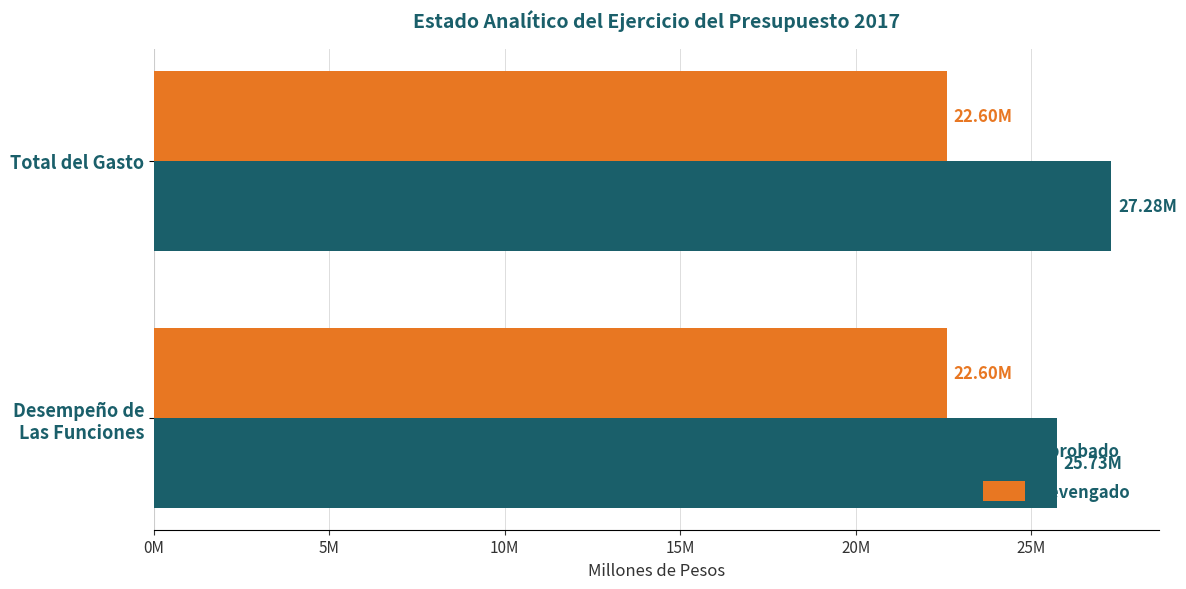

What are all the series names shown in the legend?

Aprobado, Devengado